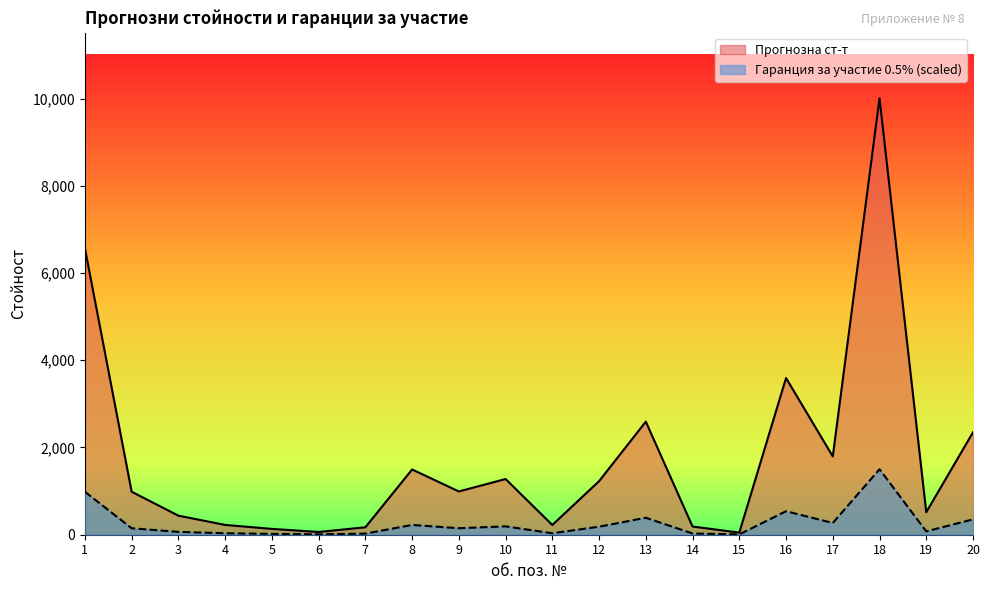

Where is the first local minimum for Гаранция за участие 0.5%?

6